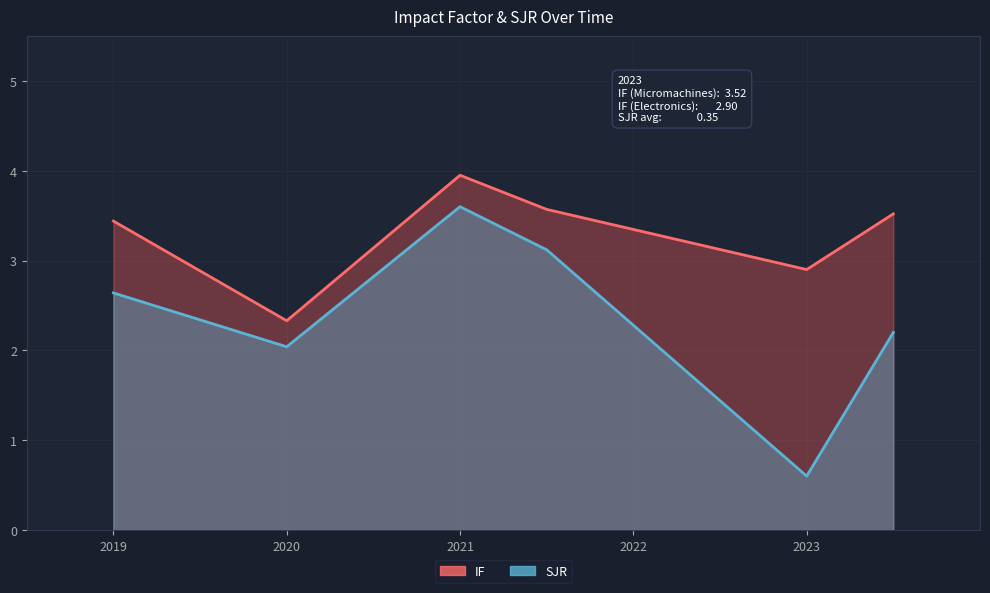

Is it true that SJR equals 3.1 at 2021?

True